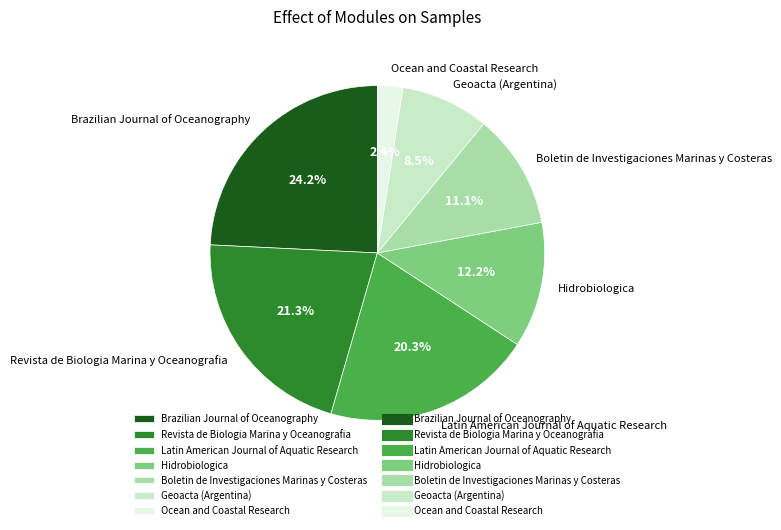

Which slice is the largest?

Brazilian Journal of Oceanography